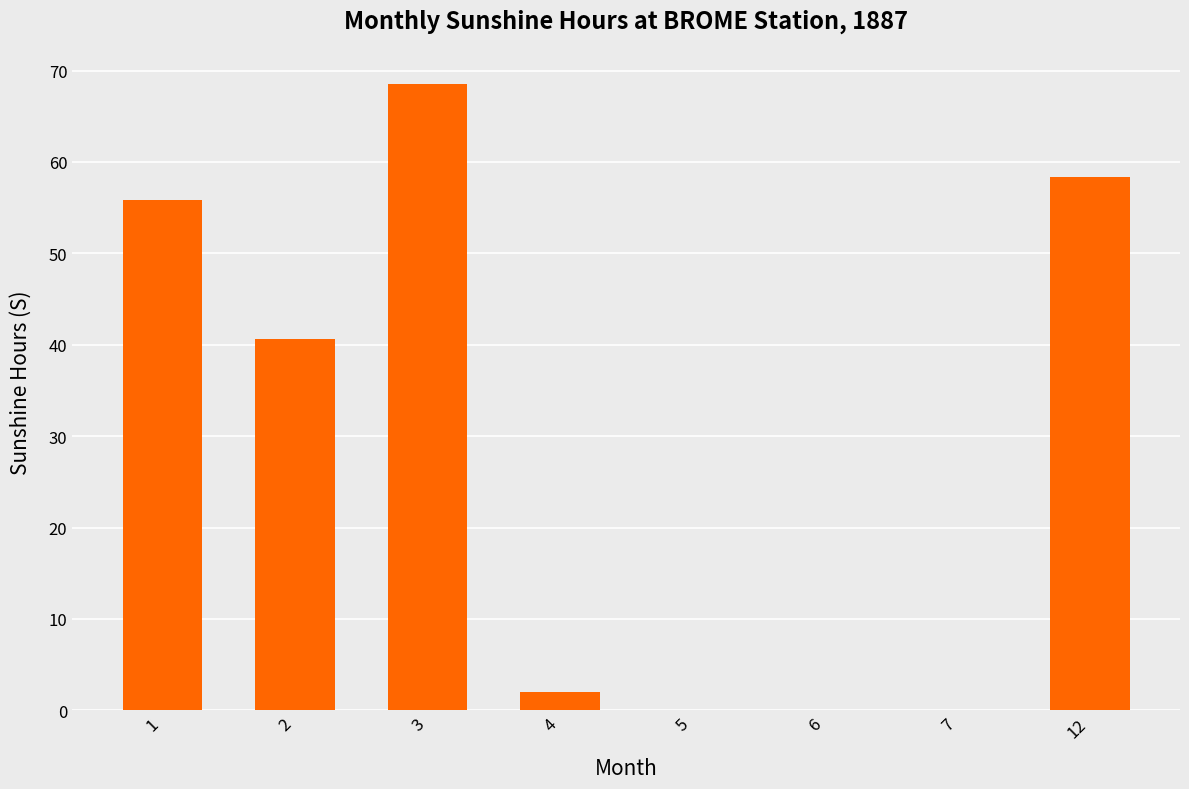

Reading left to right, extract all data points from this chart.

1=55.8	2=40.6	3=68.5	4=2.0	5=0.0	6=0.0	7=0.0	12=58.4